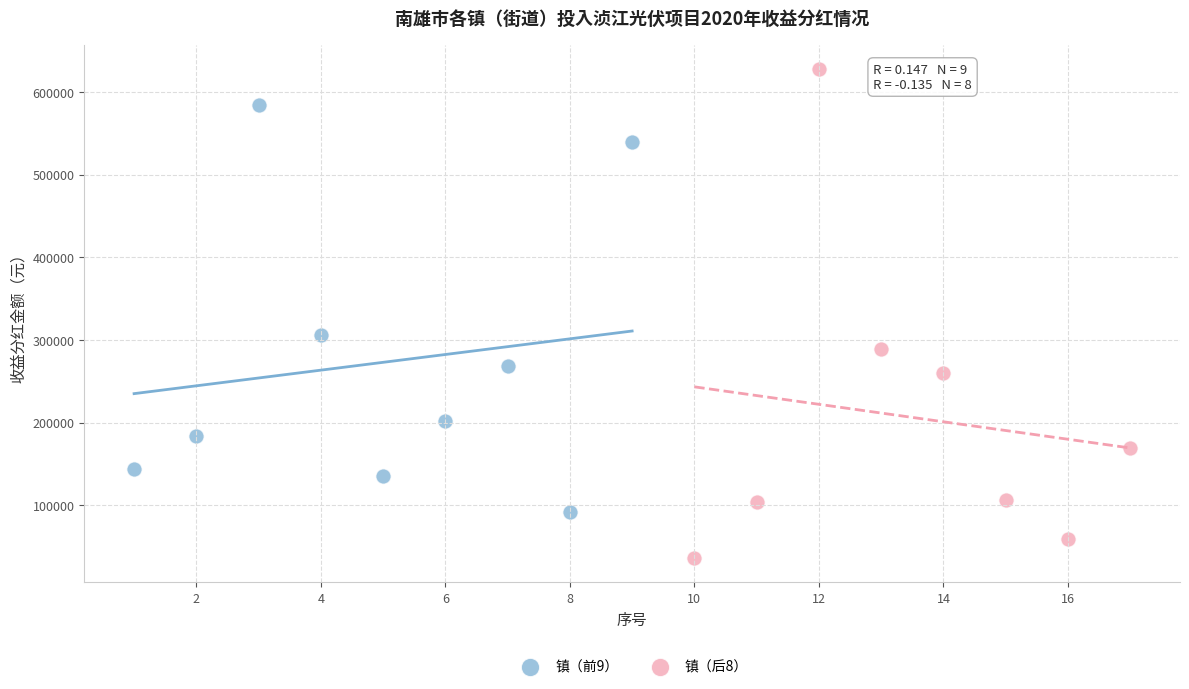

Which series contains the lowest Y value?

镇（后8）